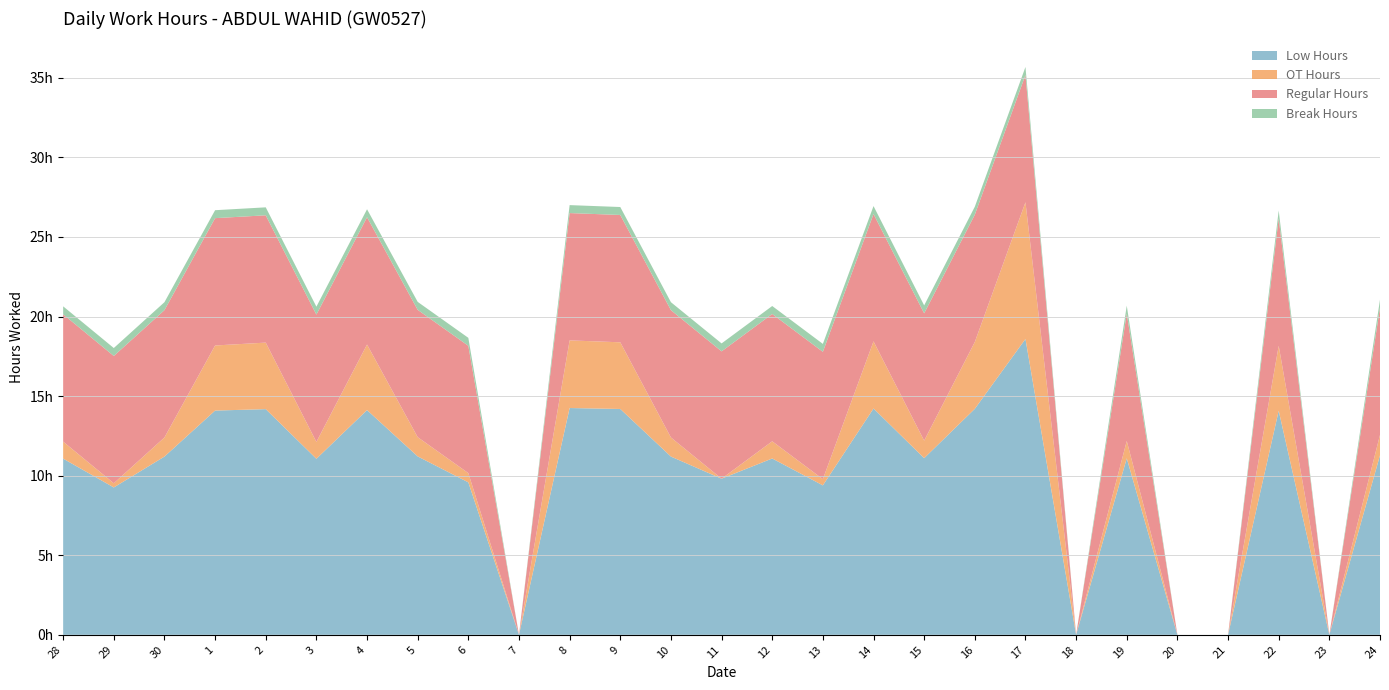

Reading left to right, what are all the values shown in this chart?

Low Hours: 11.1	9.3	11.2	14.1	14.2	11.1	14.1	11.2	9.6	0.0	14.2	14.2	11.2	9.8	11.1	9.4	14.2	11.1	14.2	18.6	0.0	11.1	0.0	0.0	14.1	0.0	11.3
OT Hours: 1.1	0.3	1.2	4.1	4.2	1.1	4.1	1.2	0.6	0.0	4.2	4.2	1.2	0.0	1.1	0.4	4.2	1.1	4.2	8.6	0.0	1.1	0.0	0.0	4.1	0.0	1.3
Regular Hours: 8.0	8.0	8.0	8.0	8.0	8.0	8.0	8.0	8.0	0.0	8.0	8.0	8.0	8.0	8.0	8.0	8.0	8.0	8.0	8.0	0.0	8.0	0.0	0.0	8.0	0.0	8.0
Break Hours: 0.5	0.5	0.5	0.5	0.5	0.5	0.5	0.5	0.5	0.0	0.5	0.5	0.5	0.5	0.5	0.5	0.5	0.5	0.5	0.5	0.0	0.5	0.0	0.0	0.5	0.0	0.5